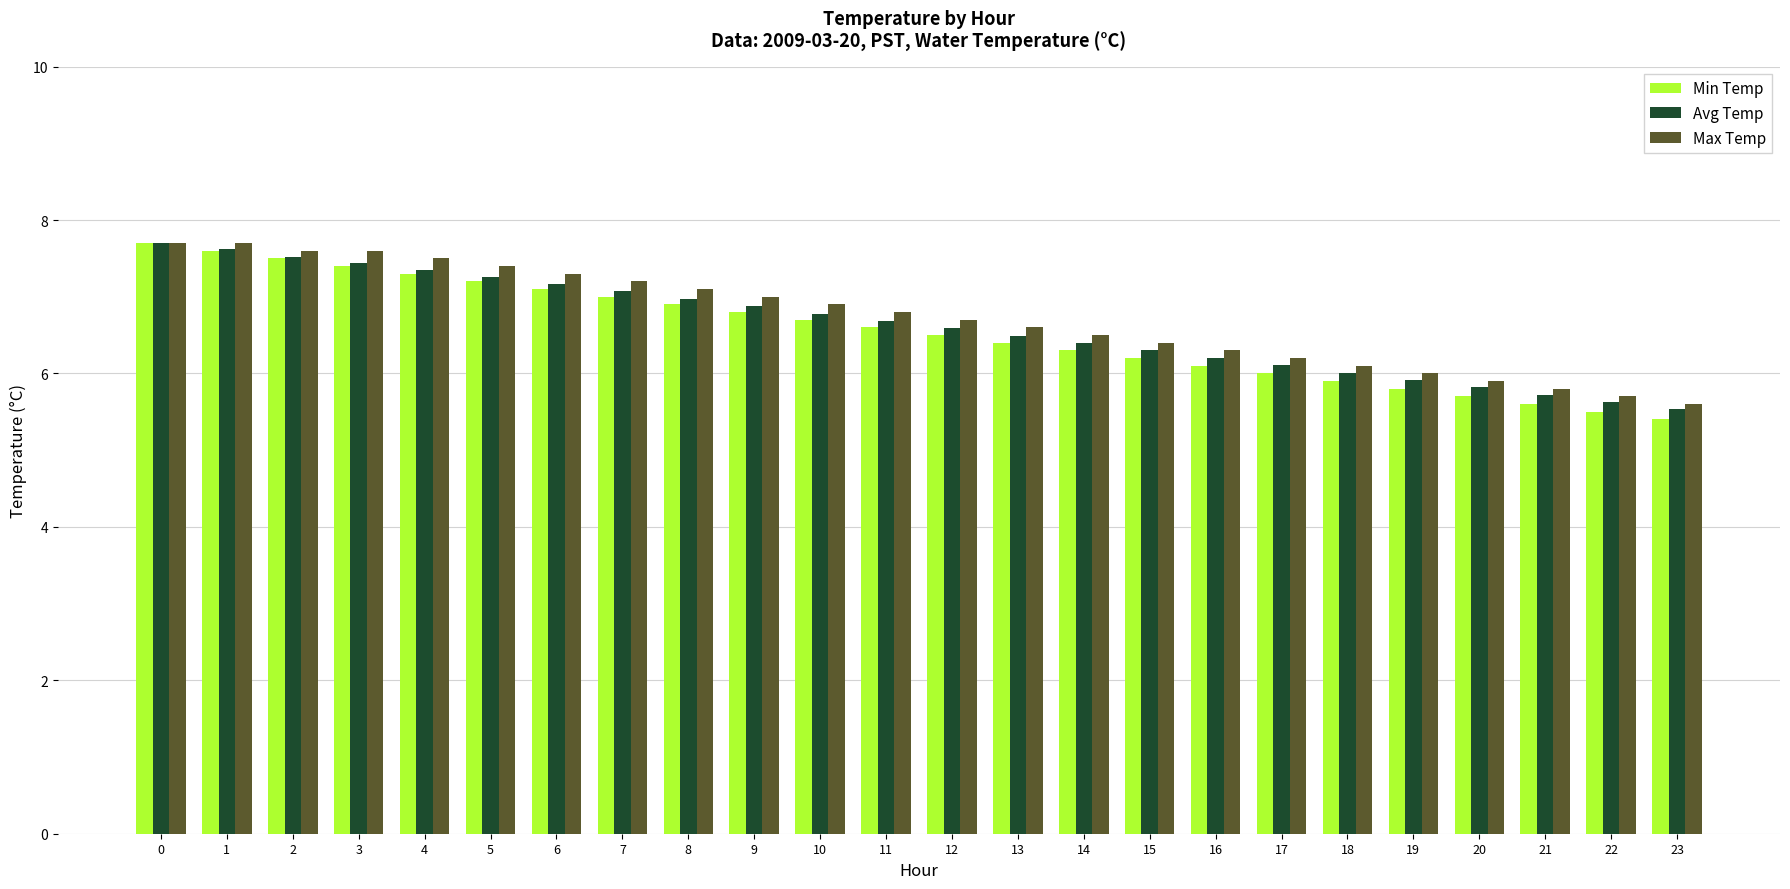

At how many categories does at least one series exceed 5?

24